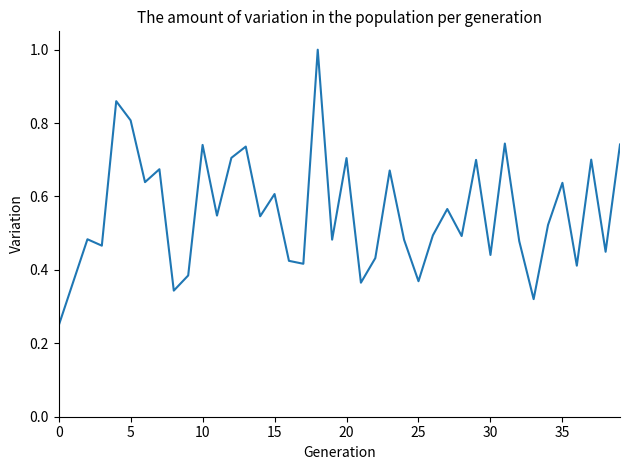

Count the values in the range 0 to 1.

40